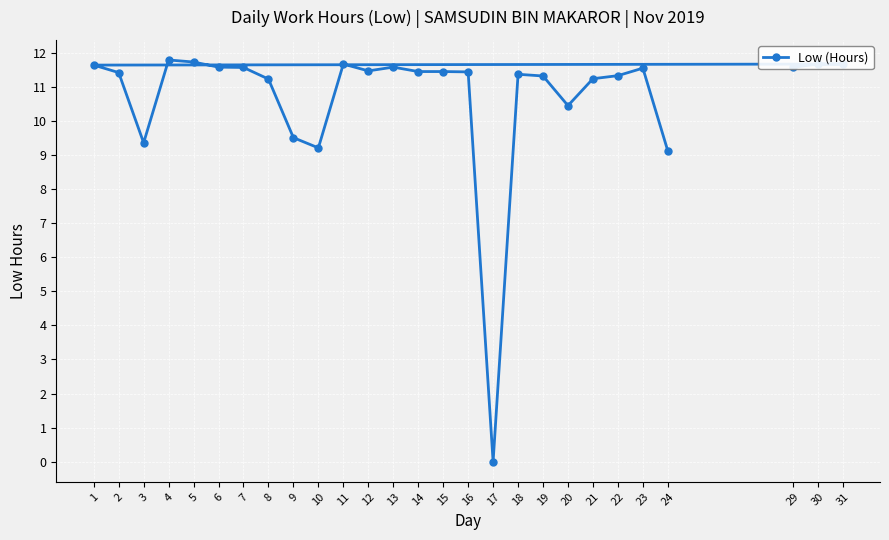

What is the change in value from 8 to 31?

+0.4